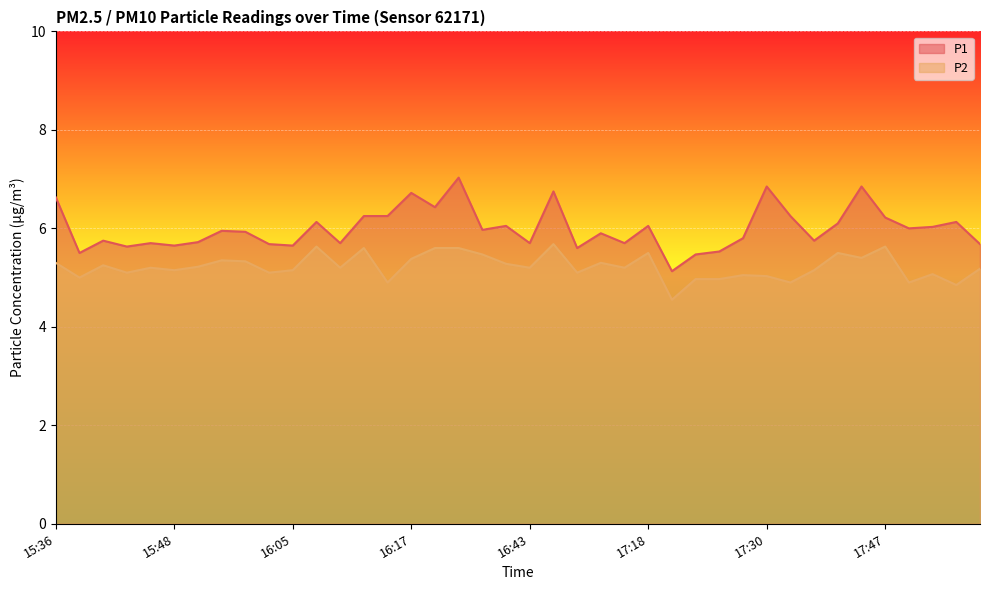

True or false: P2 and P1 intersect in this chart.

False